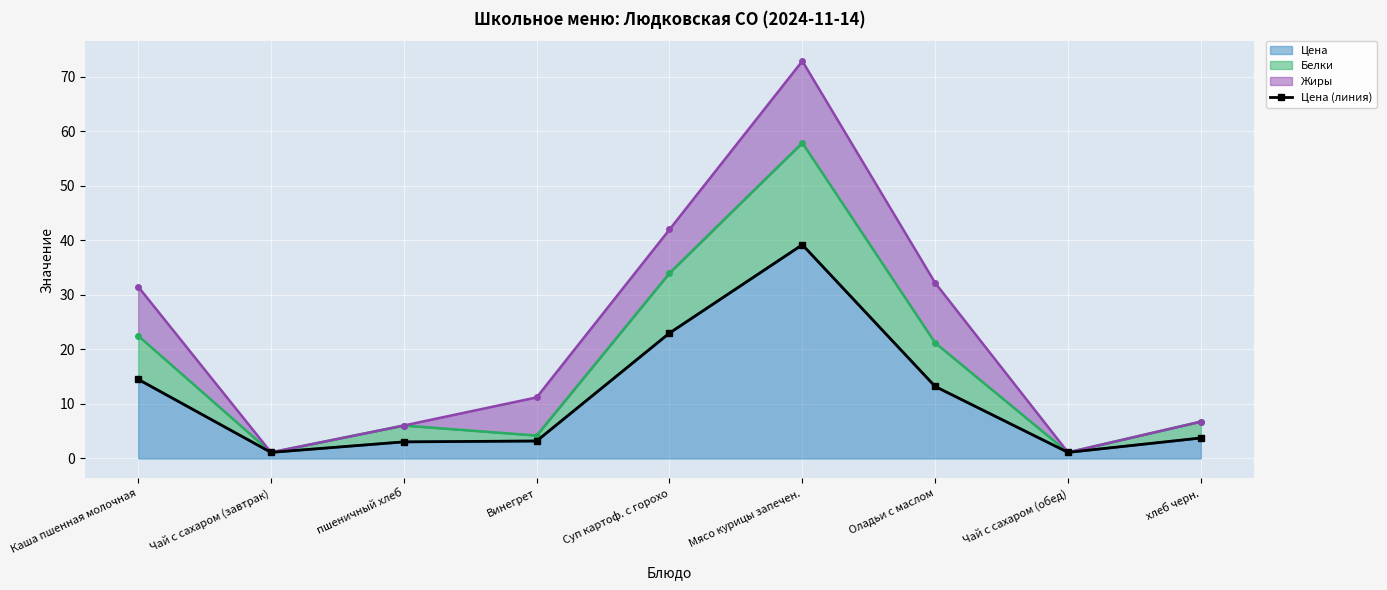

What is the minimum value shown in the chart?

1.1